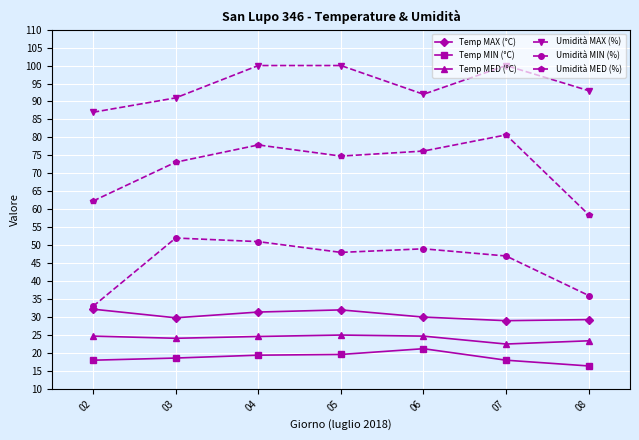

Between 03 and 08, which series saw the biggest shift?

Umidità MIN (%)